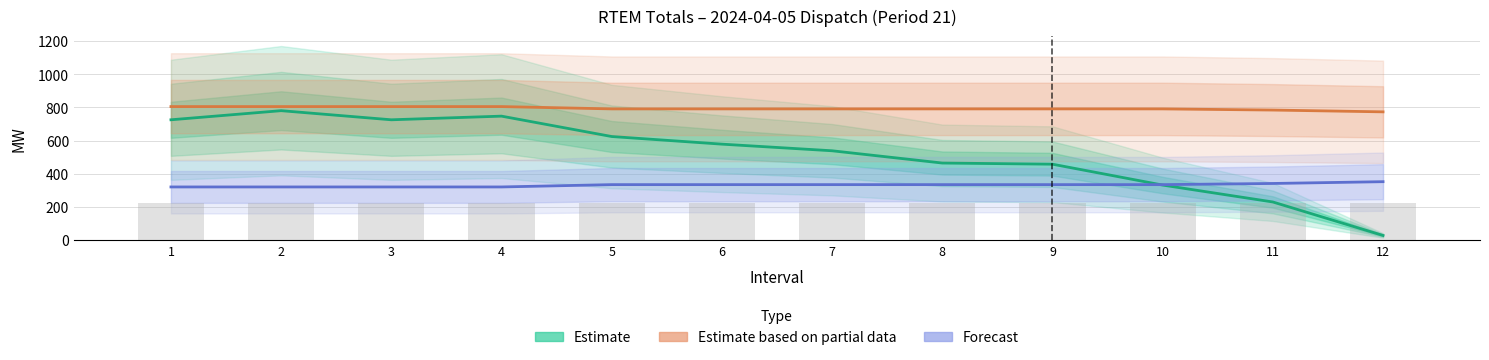

Between 8 and 4, which is larger?

4